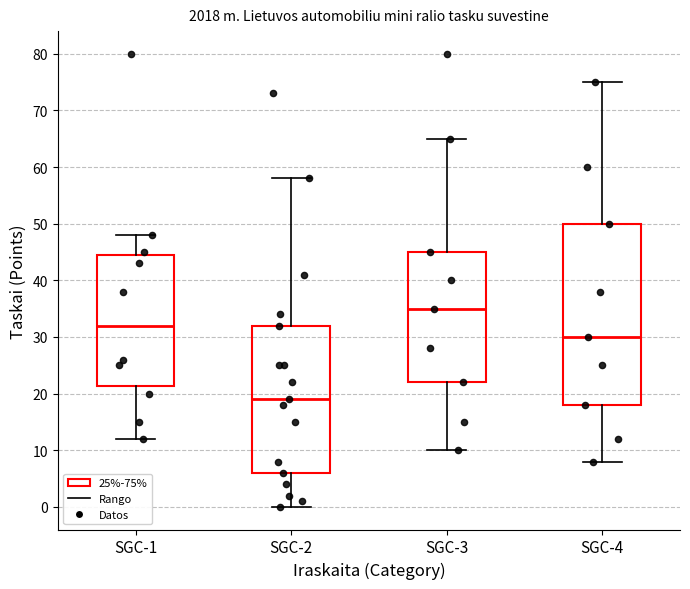

Which box has the lowest median line?

SGC-2